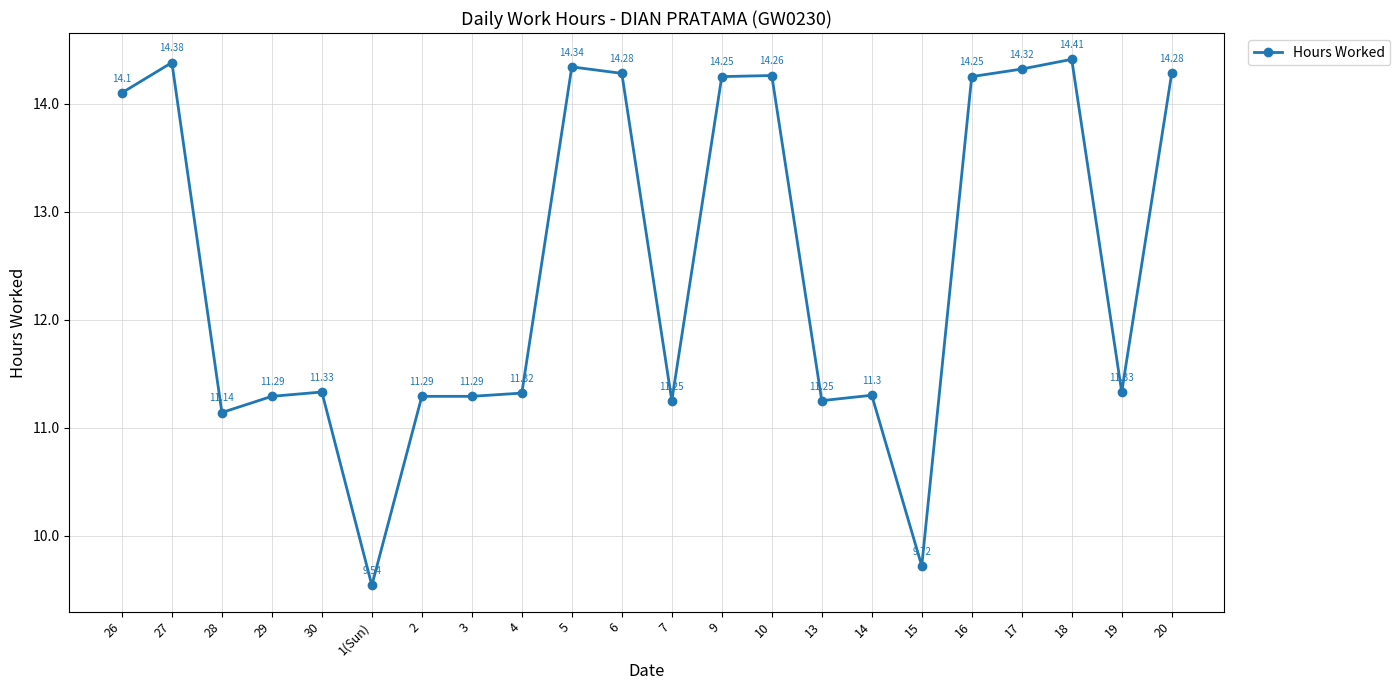

How many data points are above 11?

20